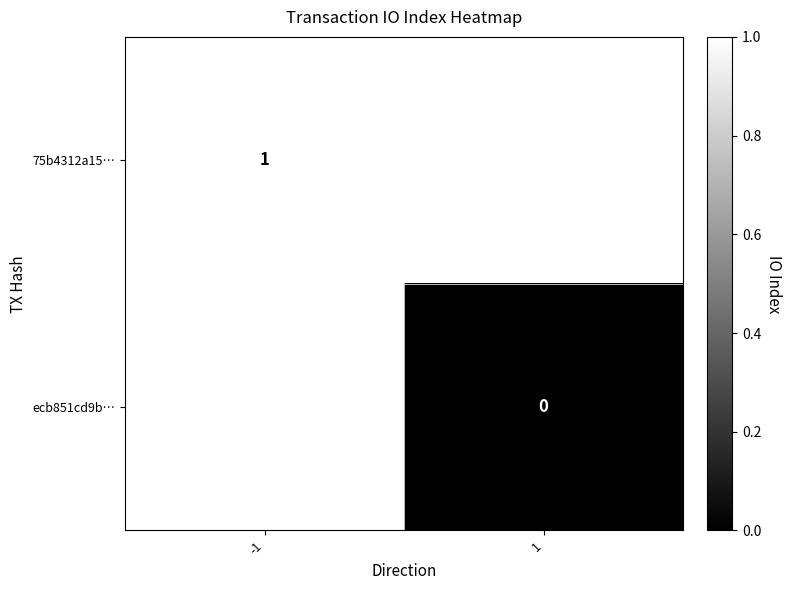

Is the value of ecb851cd9b… at 1 greater than the value of 75b4312a15… at -1?

No